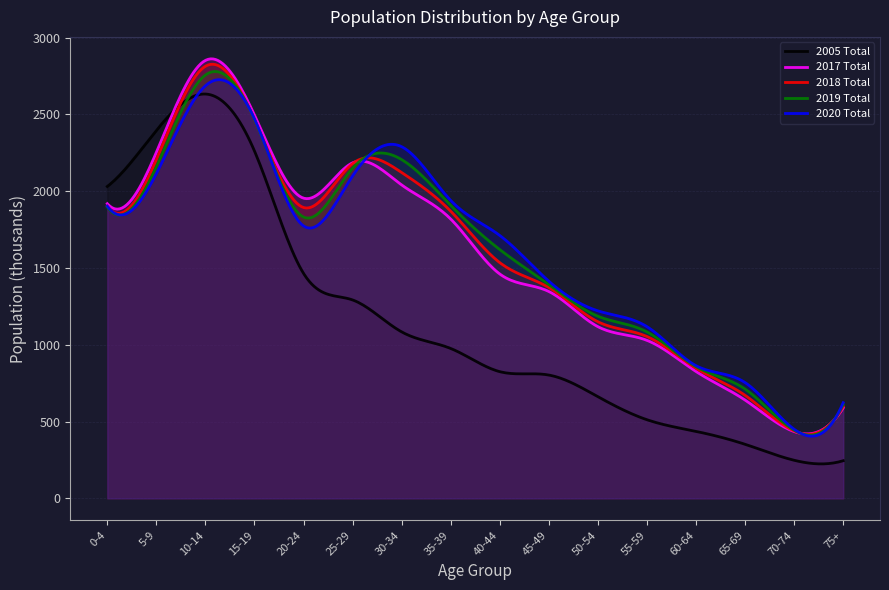

How many interior local peaks does the 2018 Total series have?

2